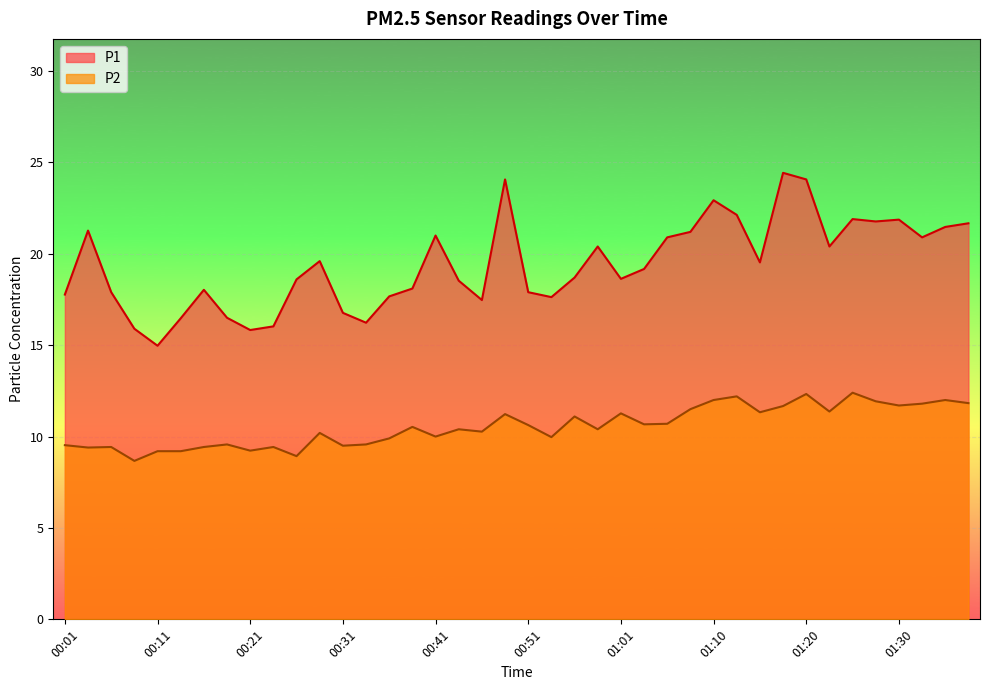

What is the smallest value displayed?

8.7